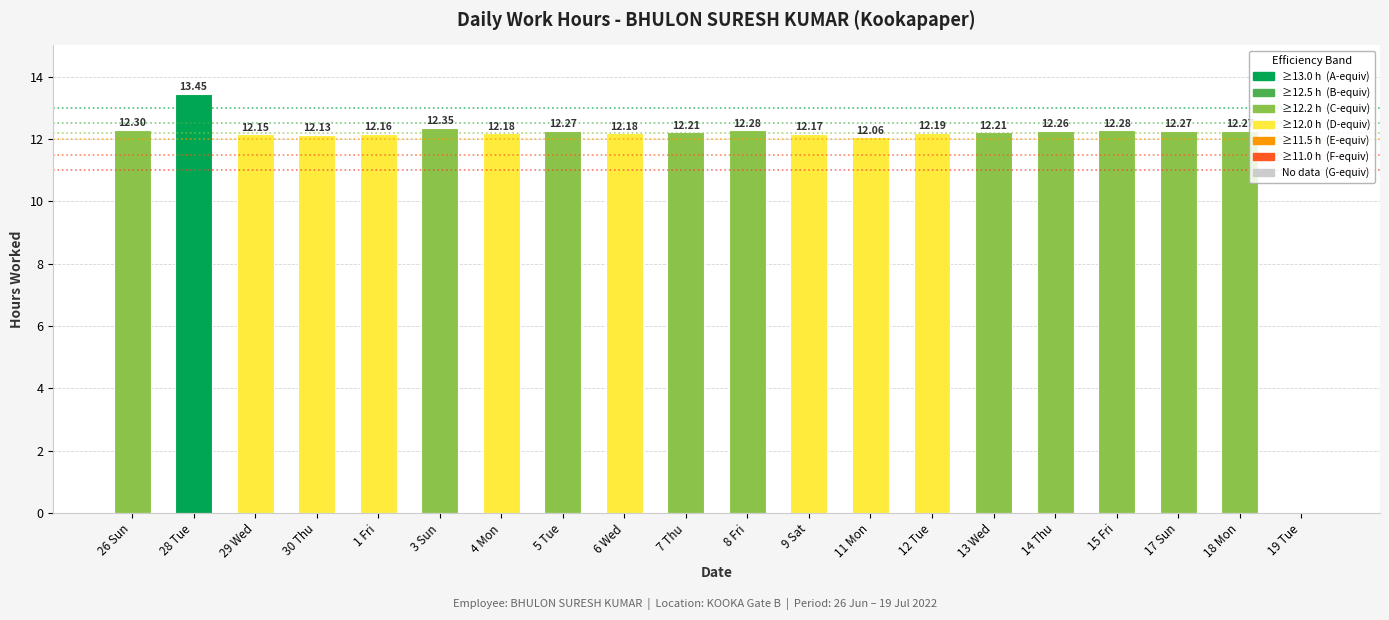

What is the sum of all values?

233.4